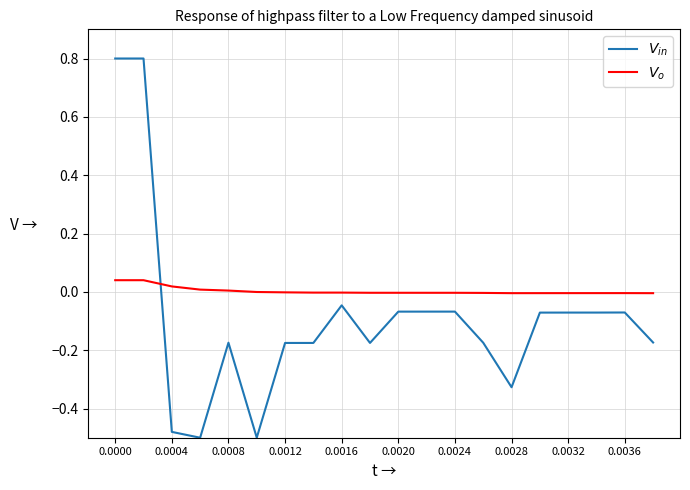

What is the maximum value shown in the chart?

0.8